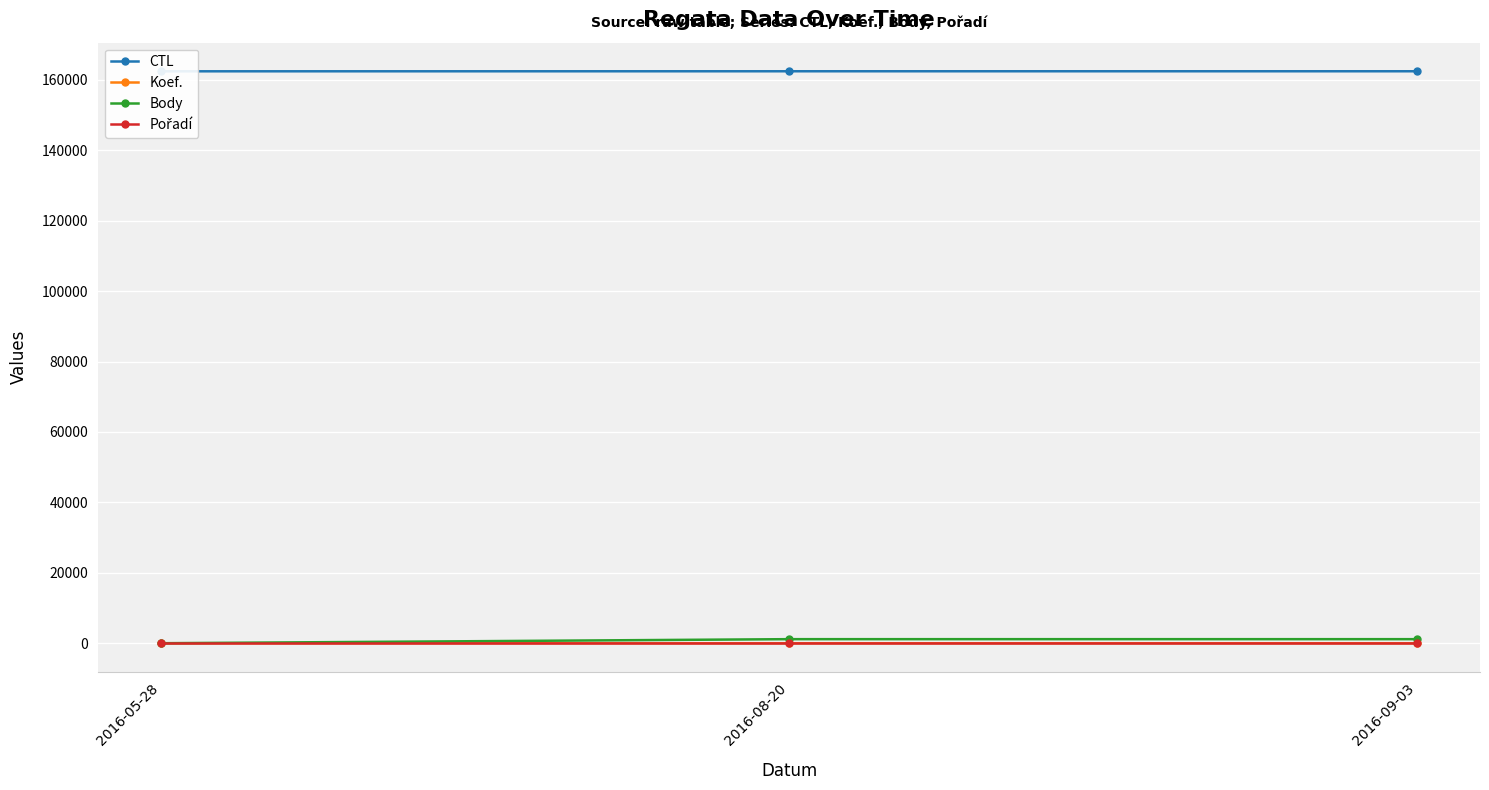

Where is CTL nearest to the value 162412?

2016-05-28